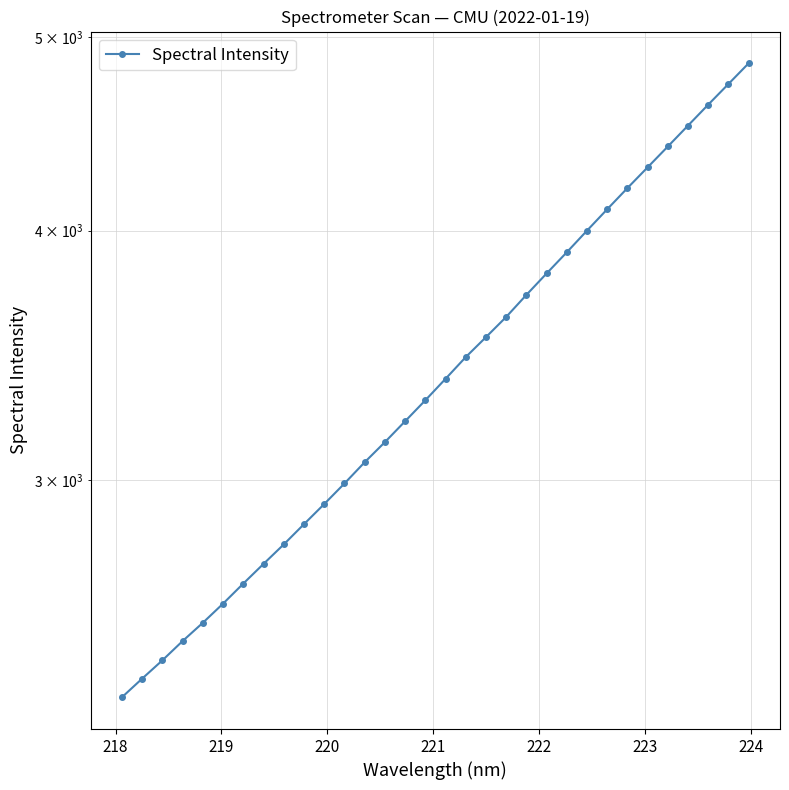

The chart shows a value of 4638.4 at 225. True or false?

False